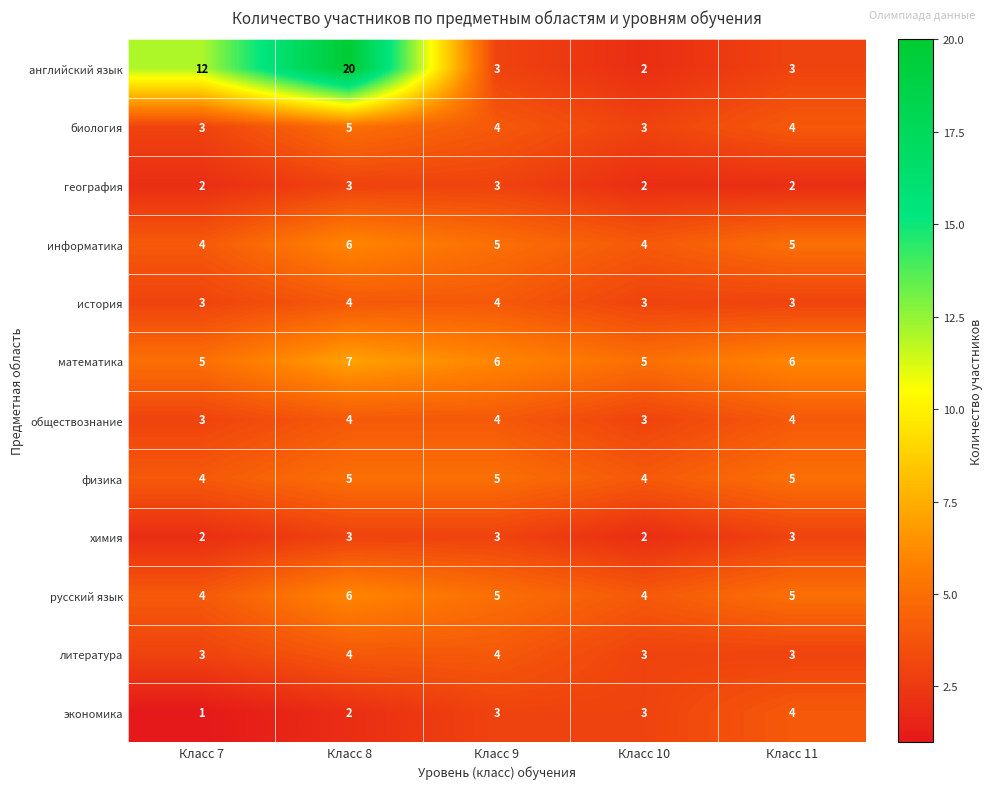

At which category is the sum across all series the highest?

Класс 8